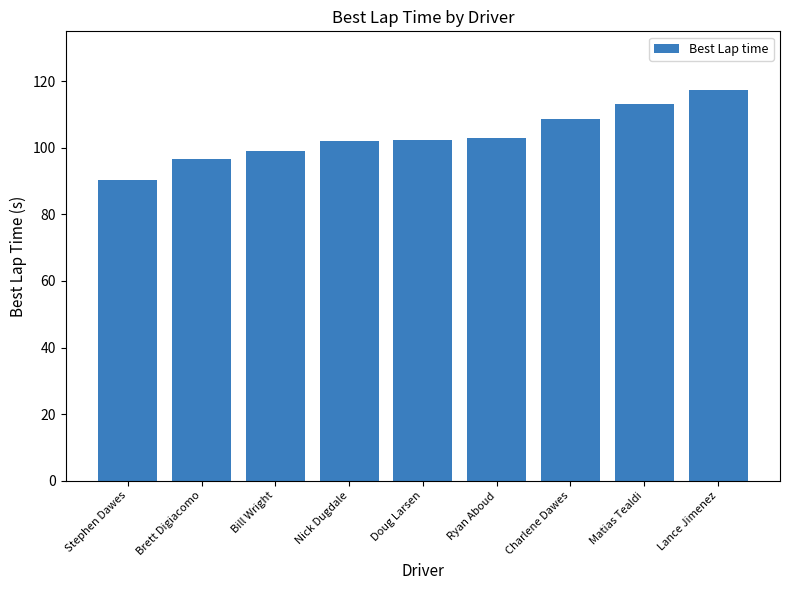

Read the value at Stephen Dawes.

90.2